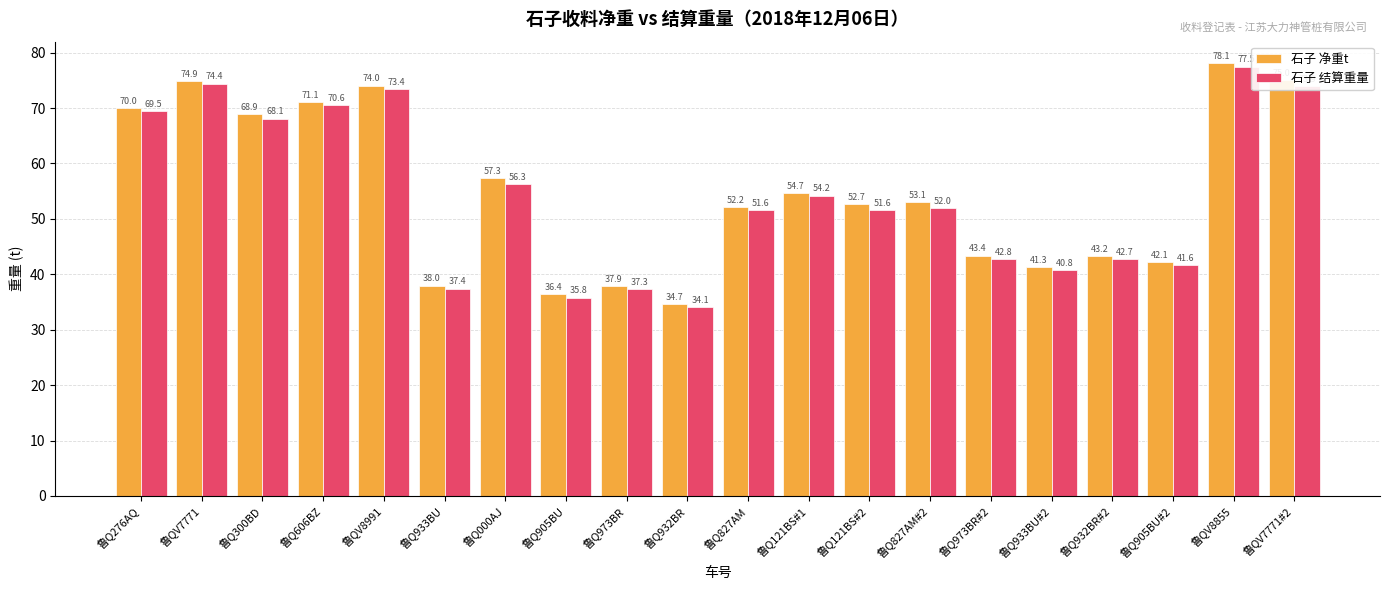

What is the maximum value for 石子 结算重量?

77.5